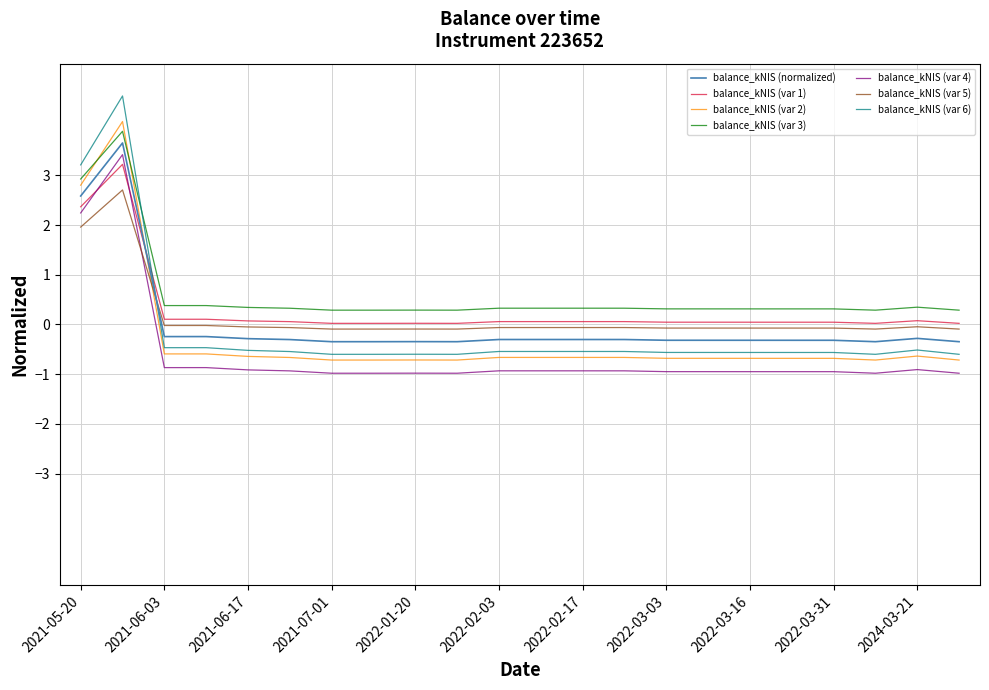

How many times do balance_kNIS (var 6) and balance_kNIS (normalized) cross each other?

1